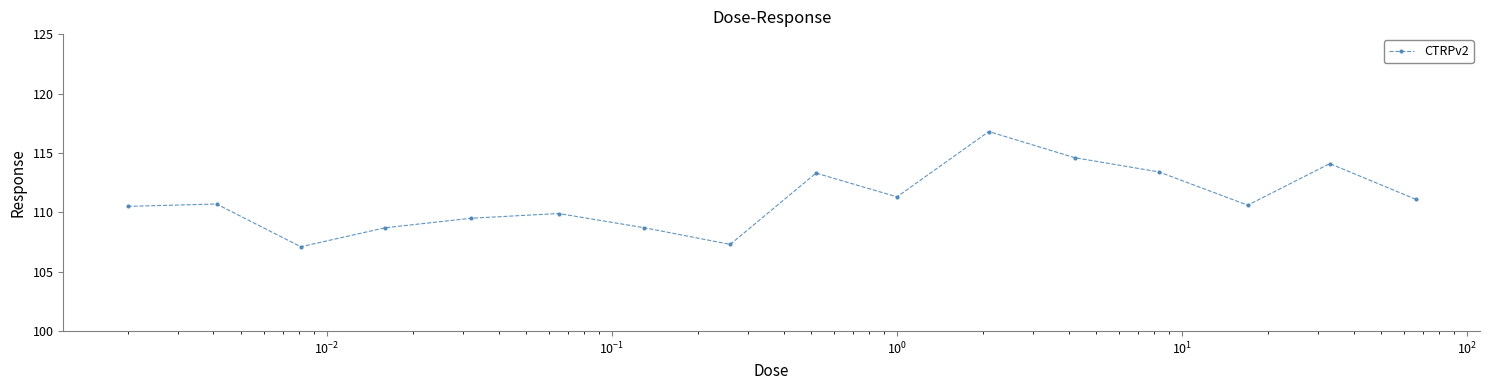

What is the smallest value displayed?

107.1